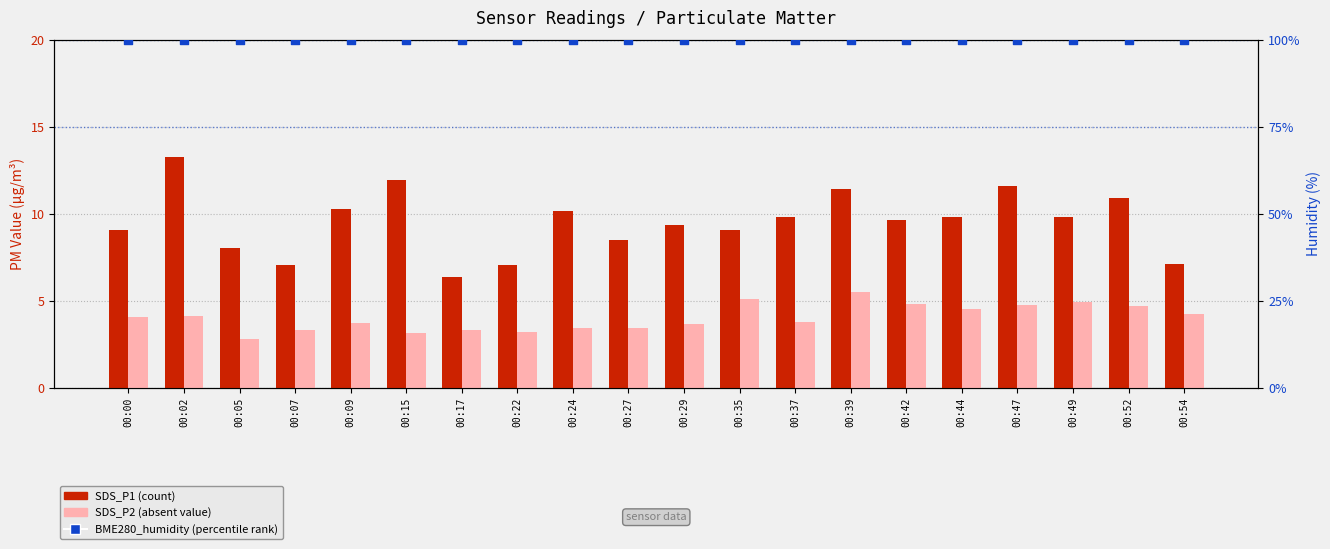

At which category is the sum across all series the highest?

00:02